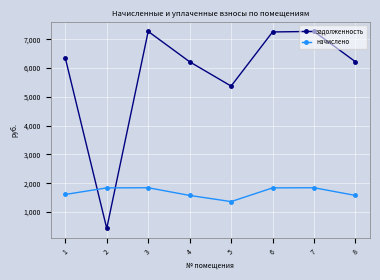

Is this an area chart (filled region under the line)?

No